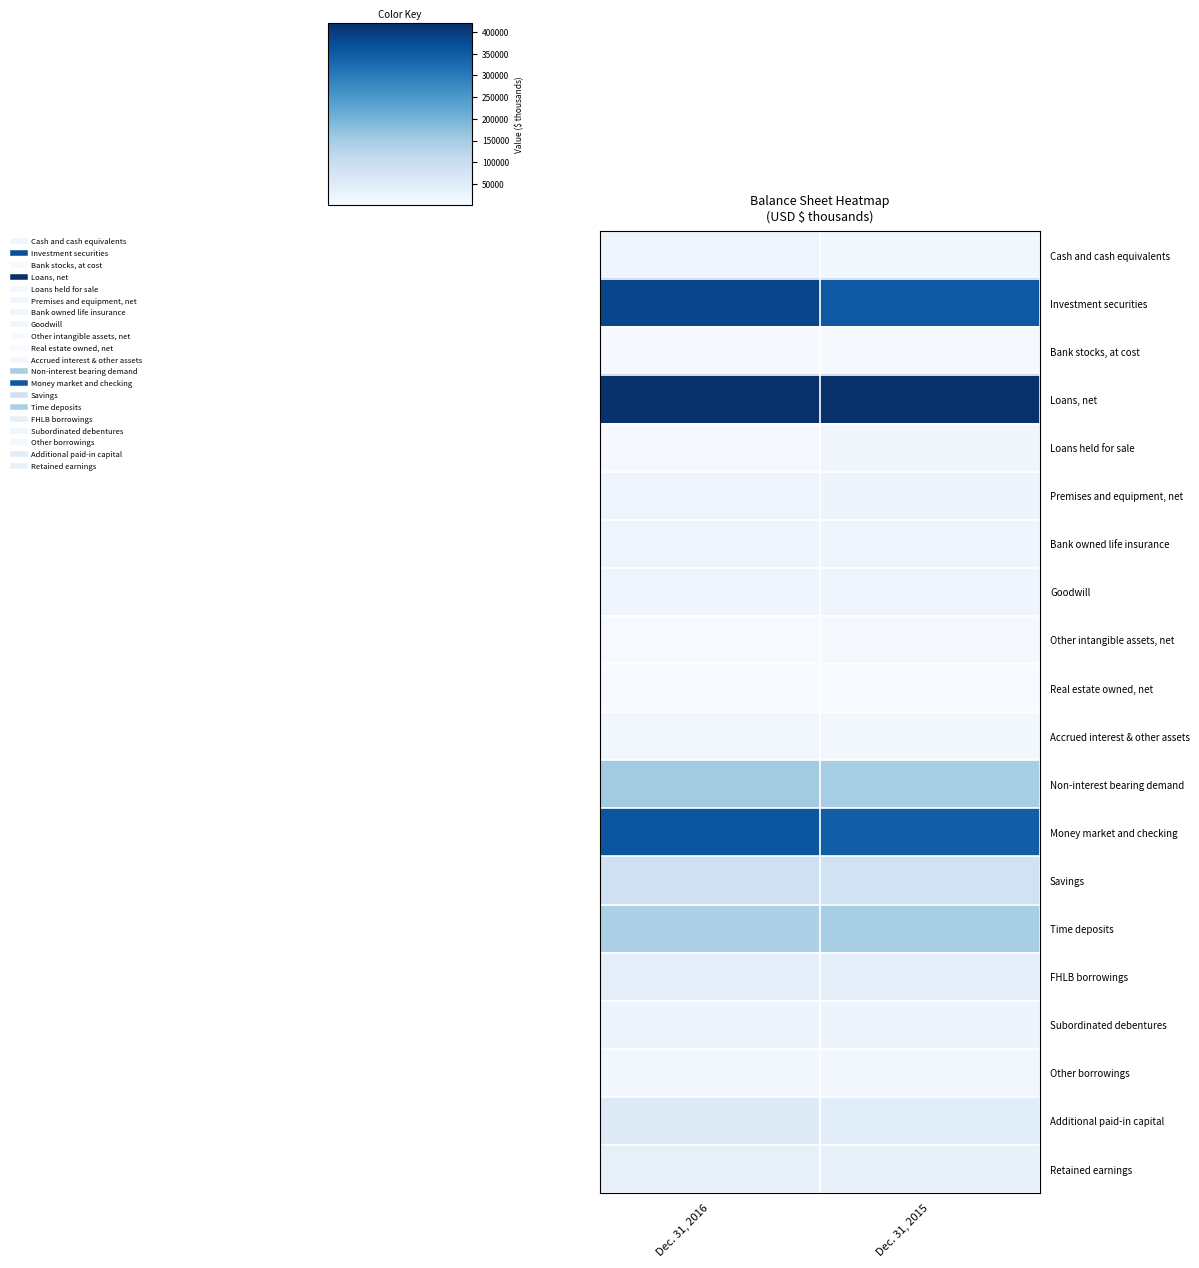

What is the total value across all series at Dec. 31, 2016?

1812031